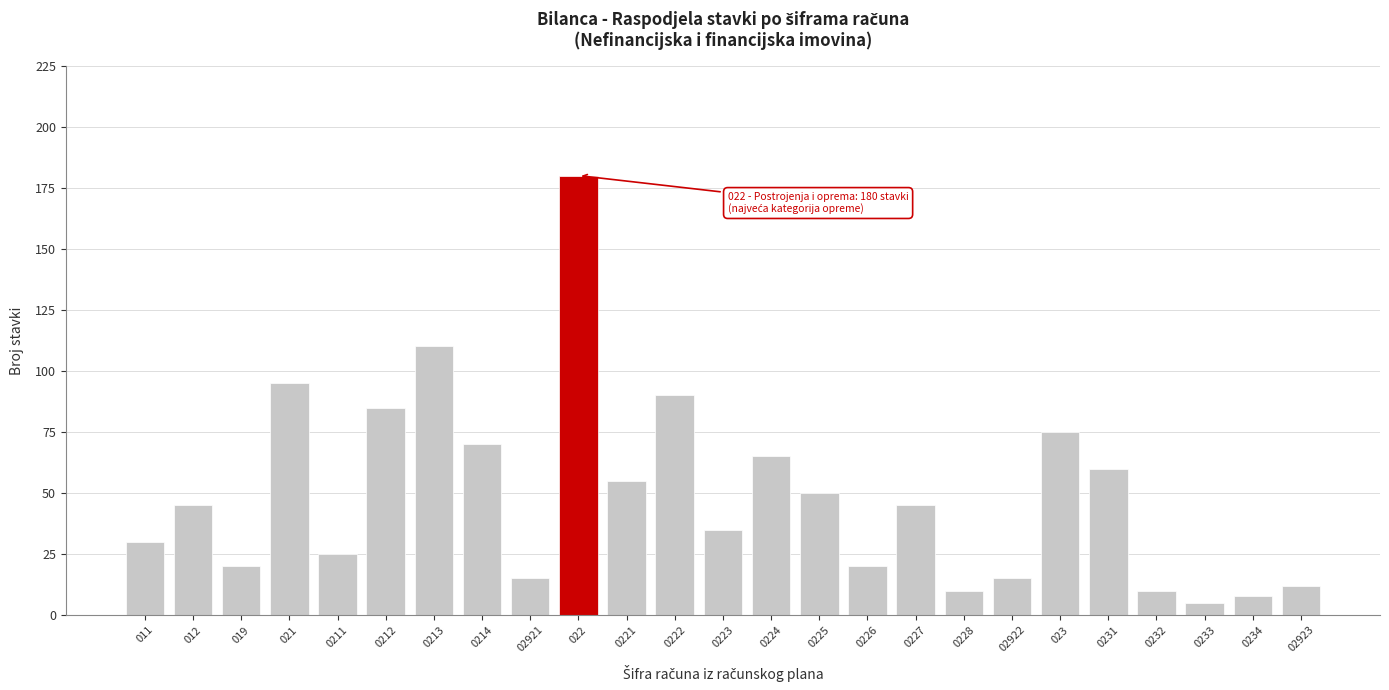

Reading left to right, list all the values displayed in this chart.

30	45	20	95	25	85	110	70	15	180	55	90	35	65	50	20	45	10	15	75	60	10	5	8	12